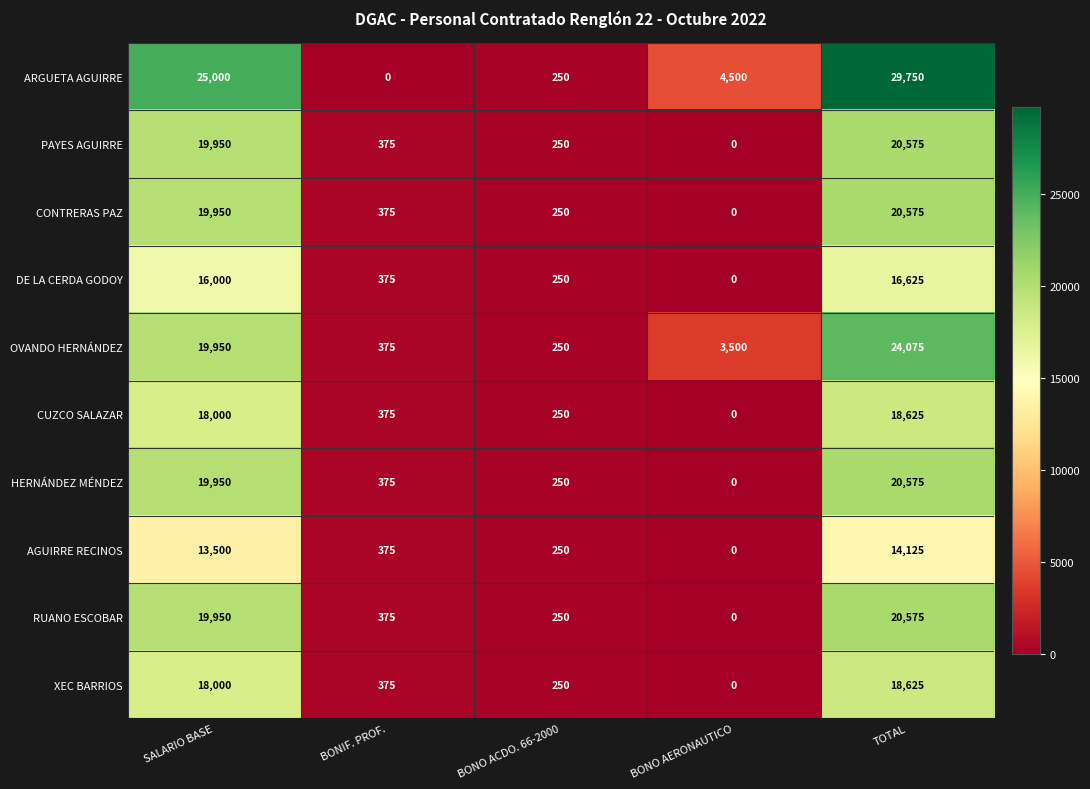

Is it true that PAYES AGUIRRE equals 0 at BONO AERONAUTICO?

True